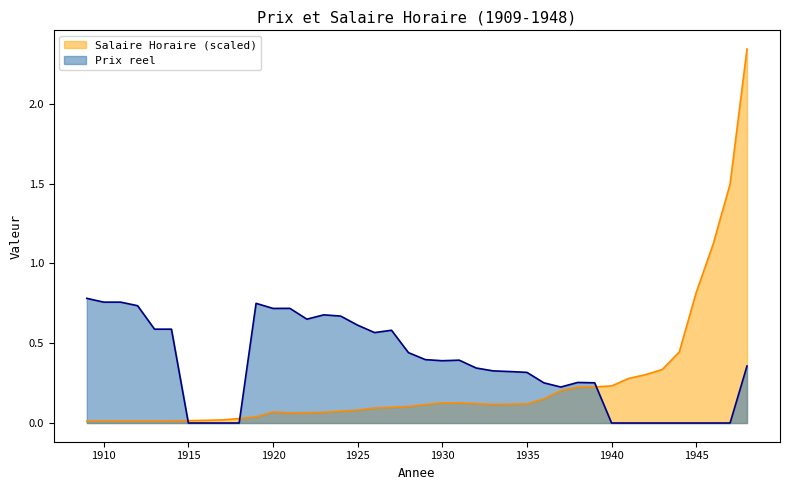

What is the average value of the Salaire Horaire series?

0.2